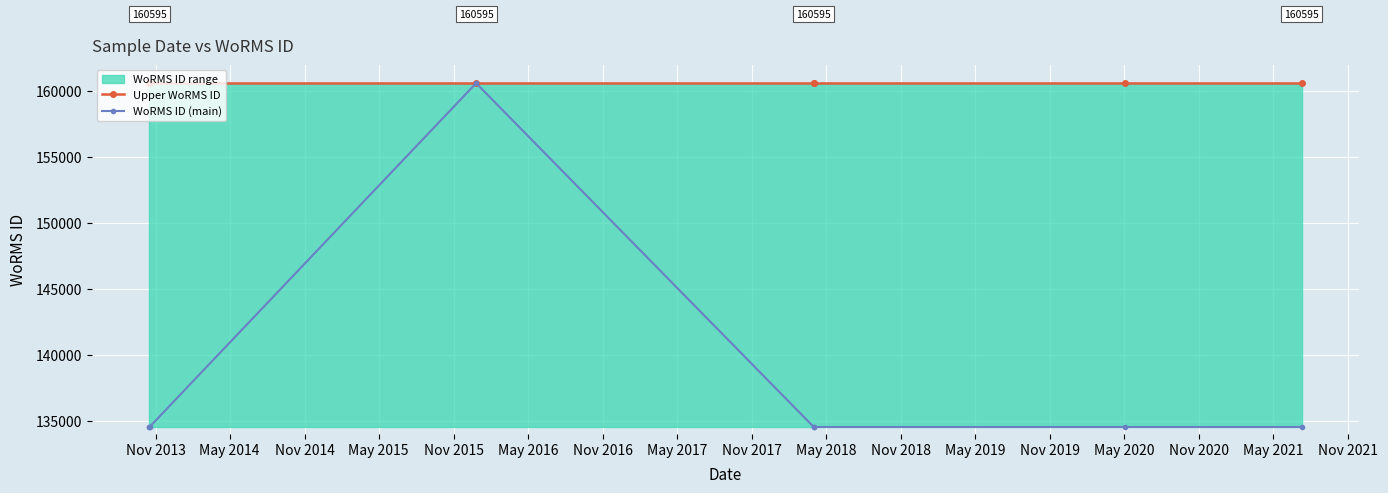

What is the difference between the highest and lowest values at Nov 2015?

26066